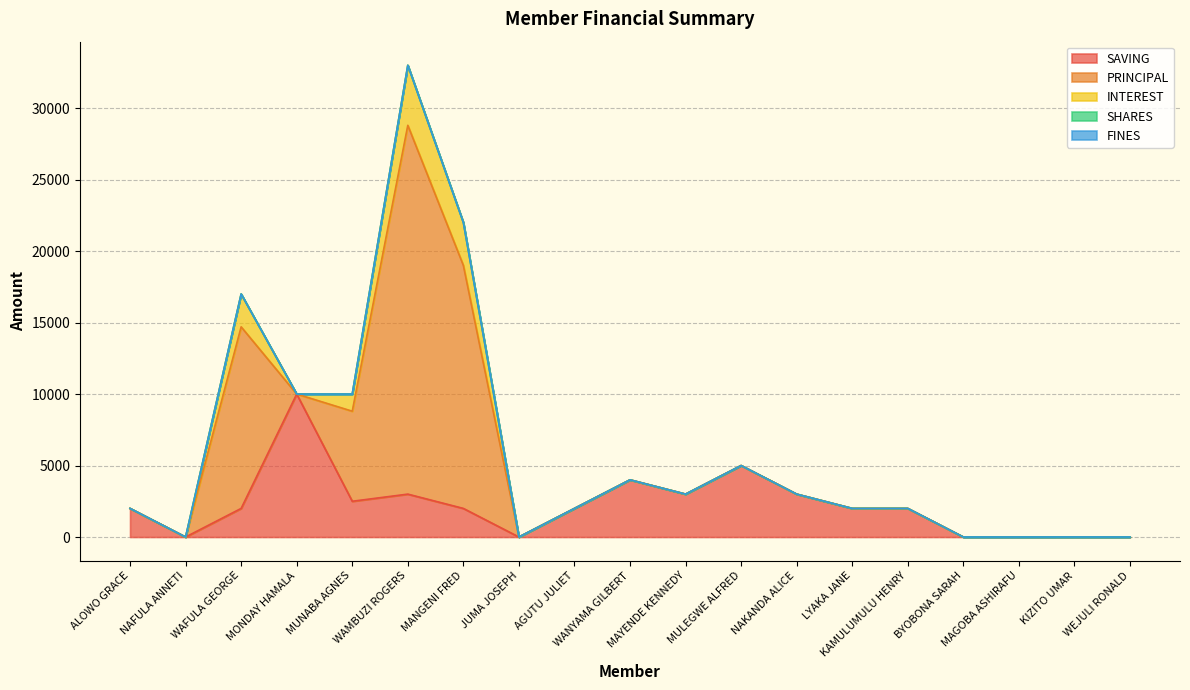

Does the chart have visible grid lines?

Yes